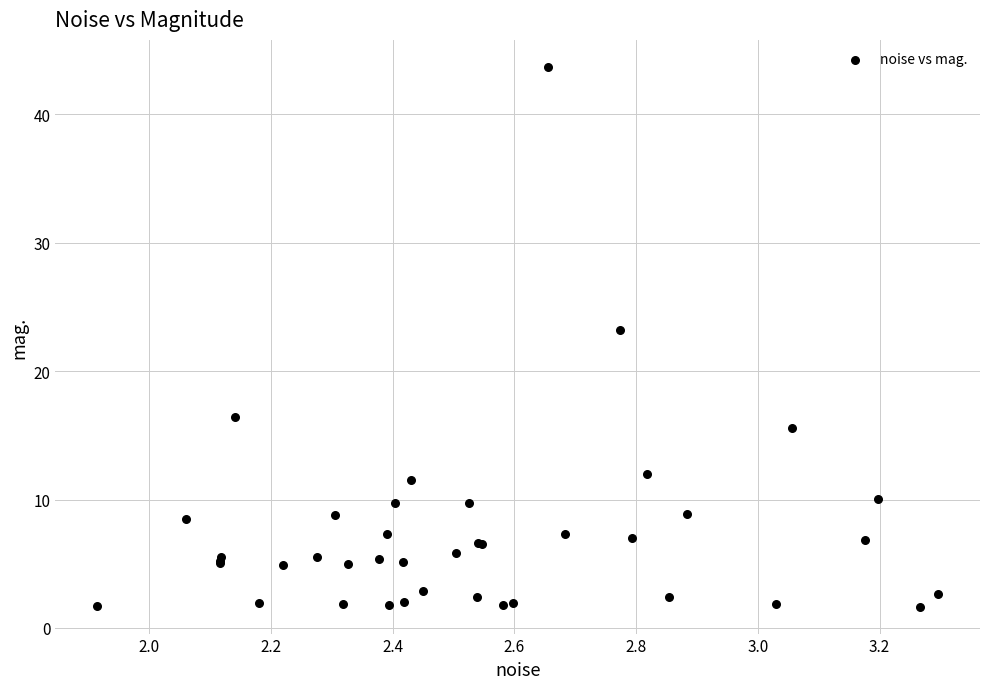

What Y value in the scatter plot is closest to 22?

23.2